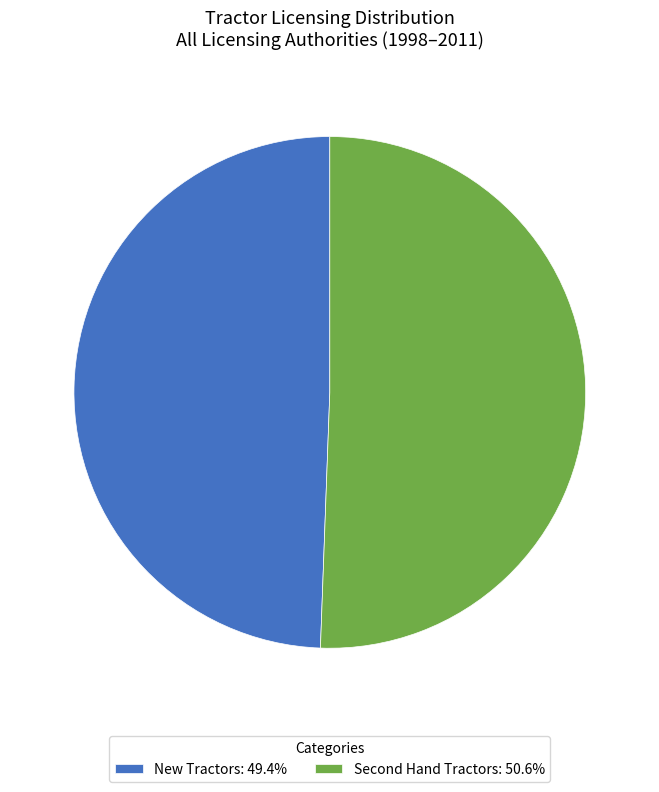

Does any single category account for the majority?

Yes